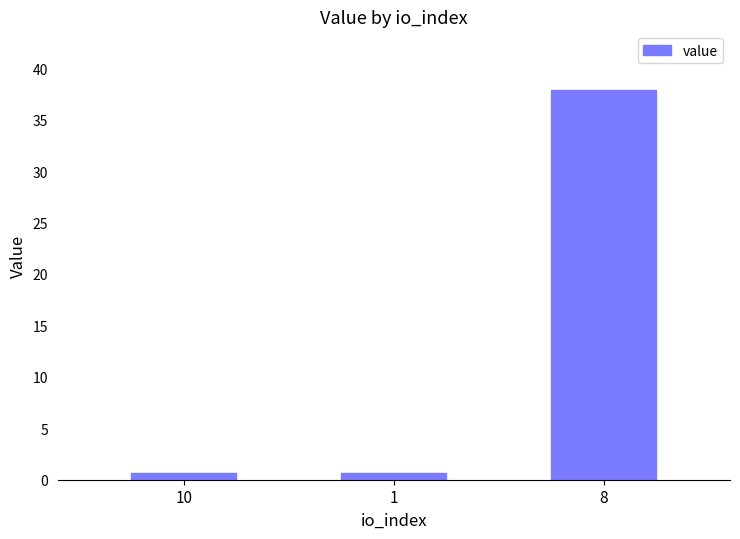

Count the number of data series in this chart.

1